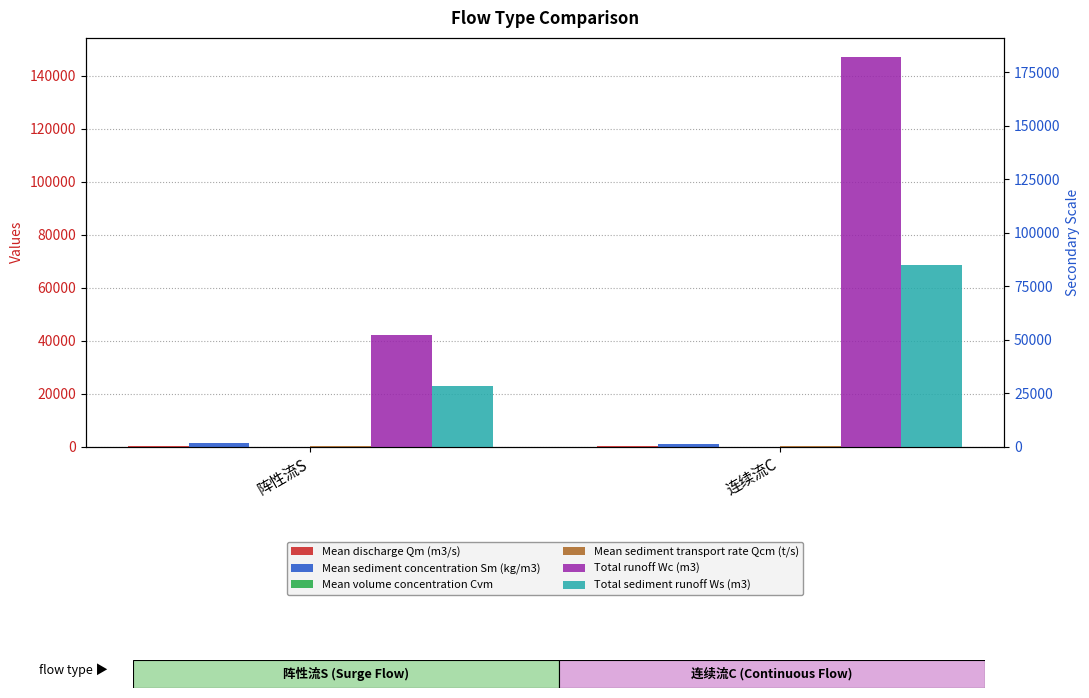

What is the label of the 1st bar from the right?

连续流C